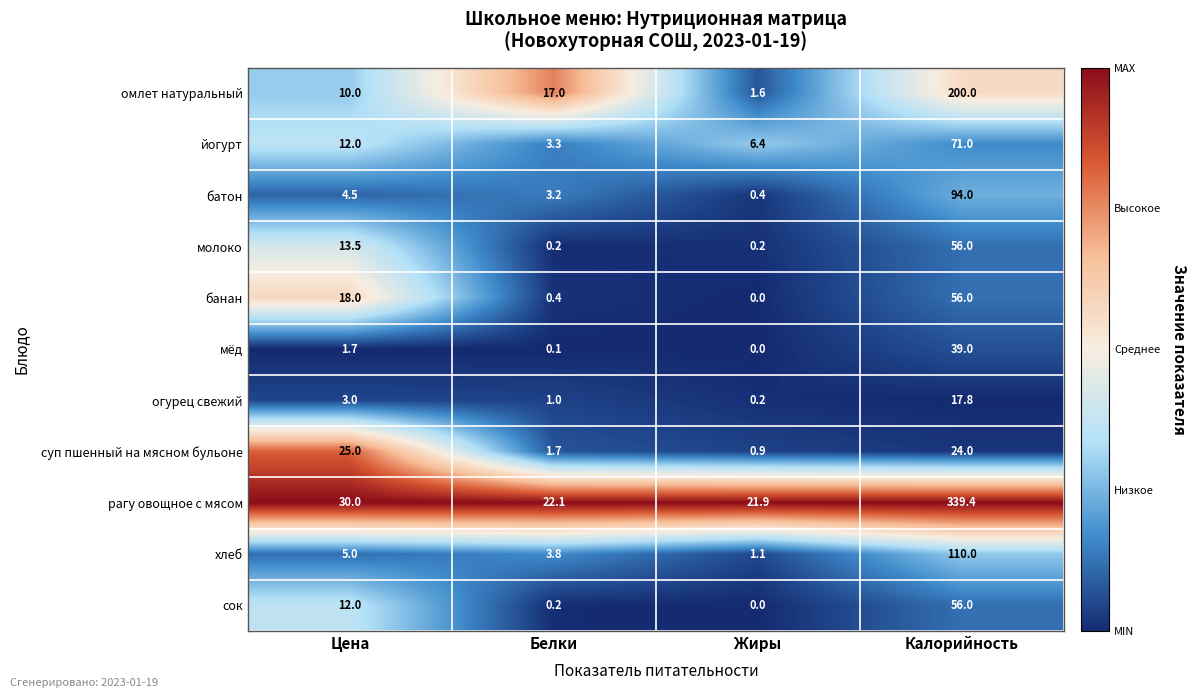

Which series has the widest spread of values?

рагу овощное с мясом